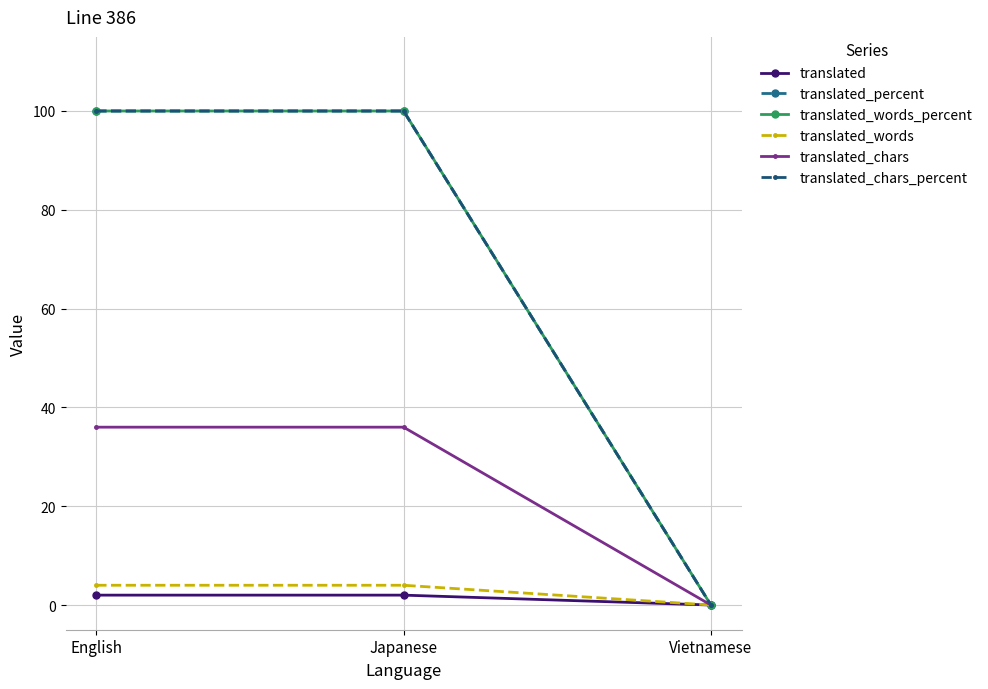

Rank the series by their maximum value, from highest to lowest.

translated_percent, translated_words_percent, translated_chars_percent, translated_chars, translated_words, translated